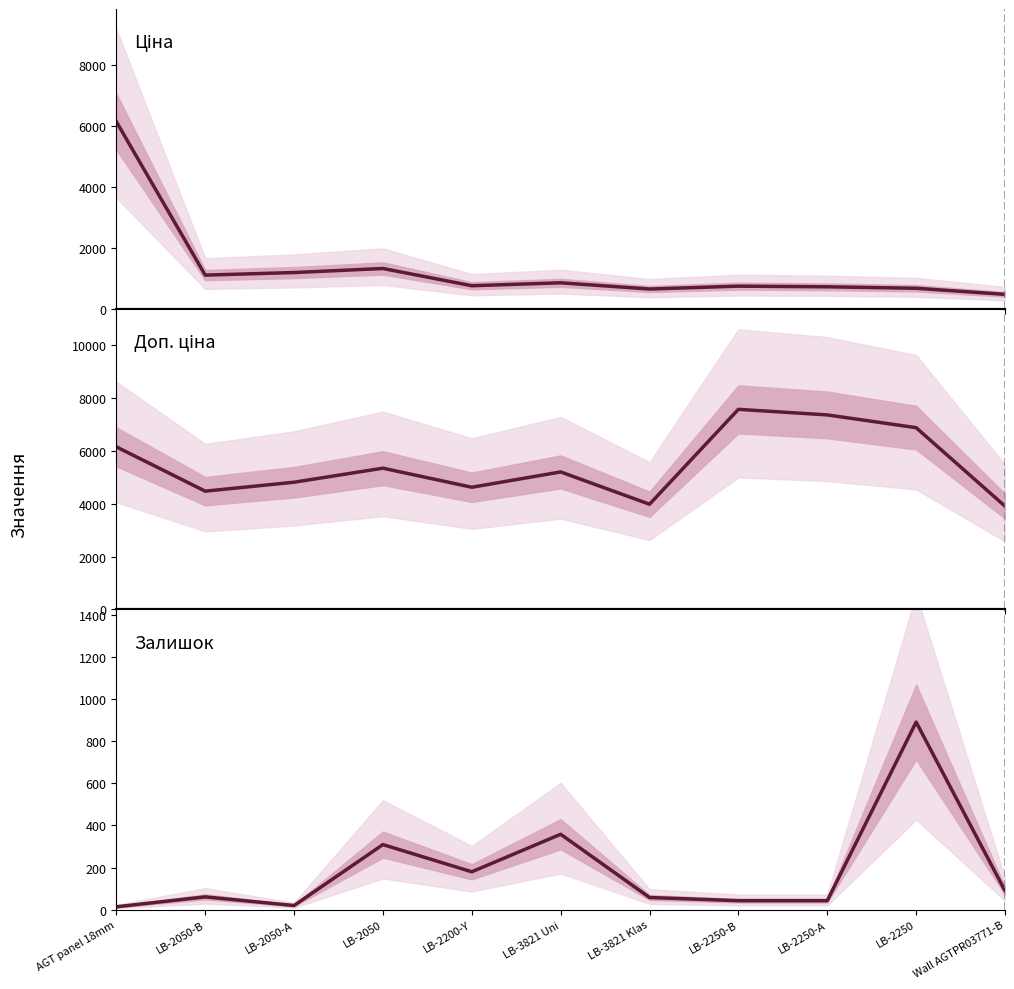

True or false: Ціна and Доп. ціна cross at least once.

False